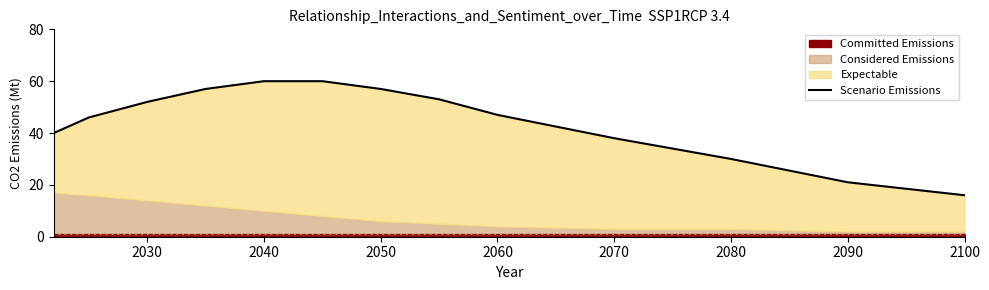

True or false: the data has more than 2 interior local peaks.

False